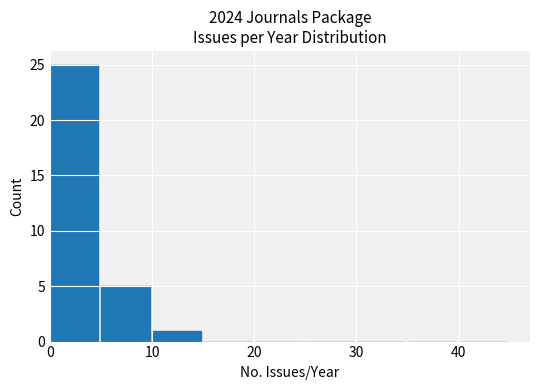

What is the sum of all values?

31